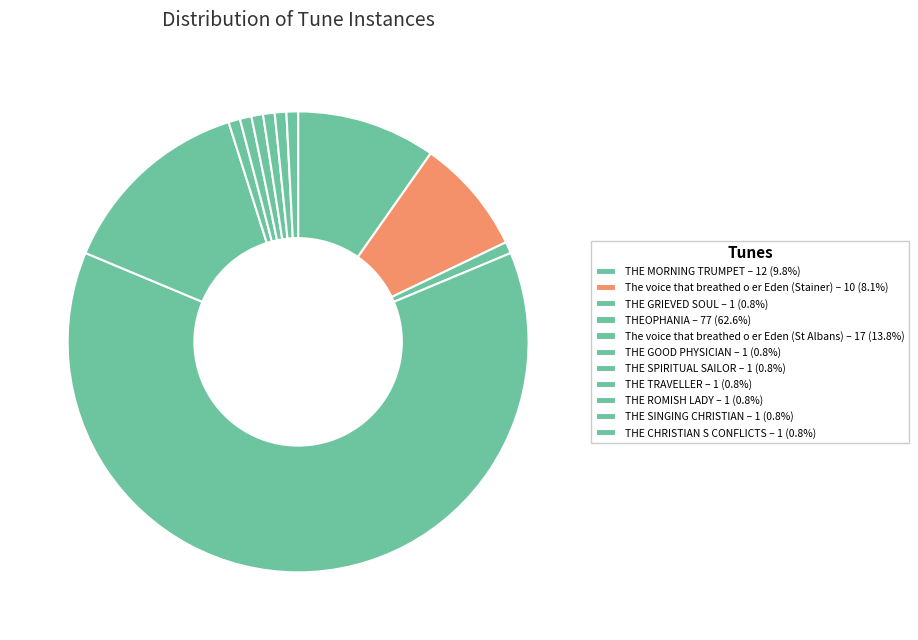

Count the number of slices in the pie.

11